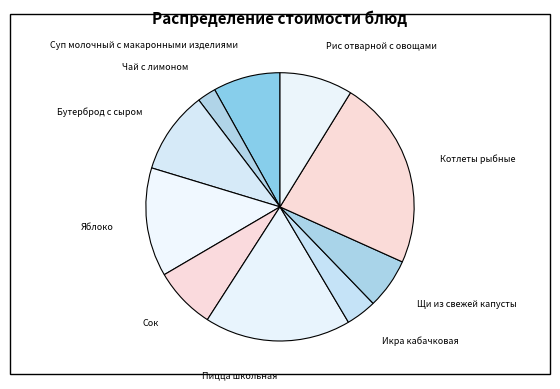

True or false: Яблоко accounts for 13% of the total.

True